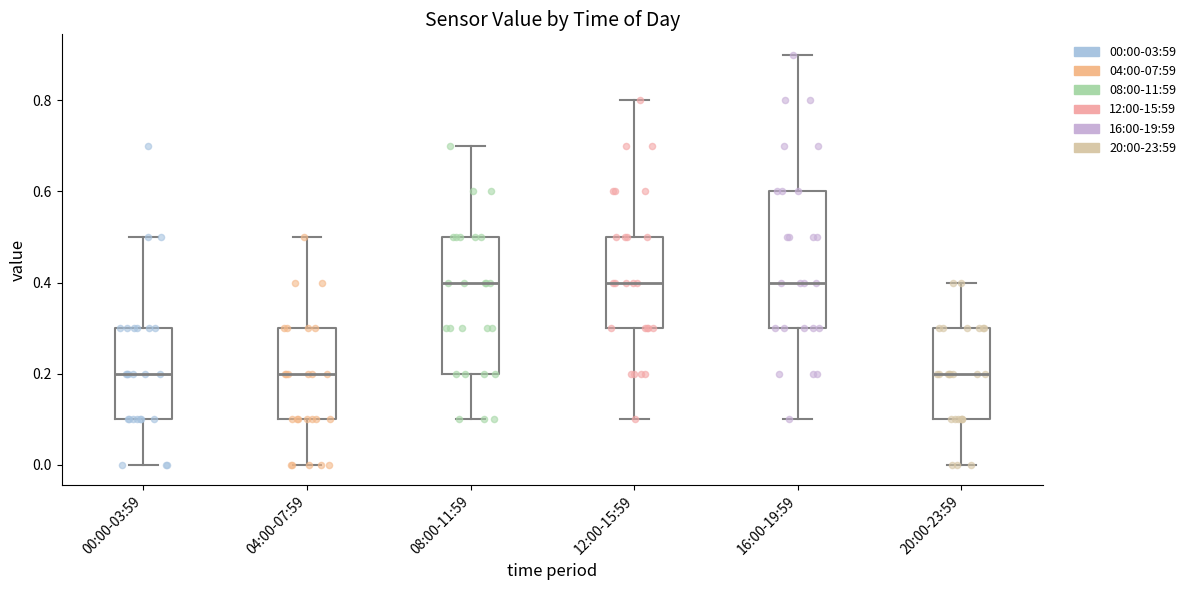

Where does the median line of the box for 04:00-07:59 sit on the y-axis? The values are not printed on the chart, so give them approximately, as read against the axis.

0.2